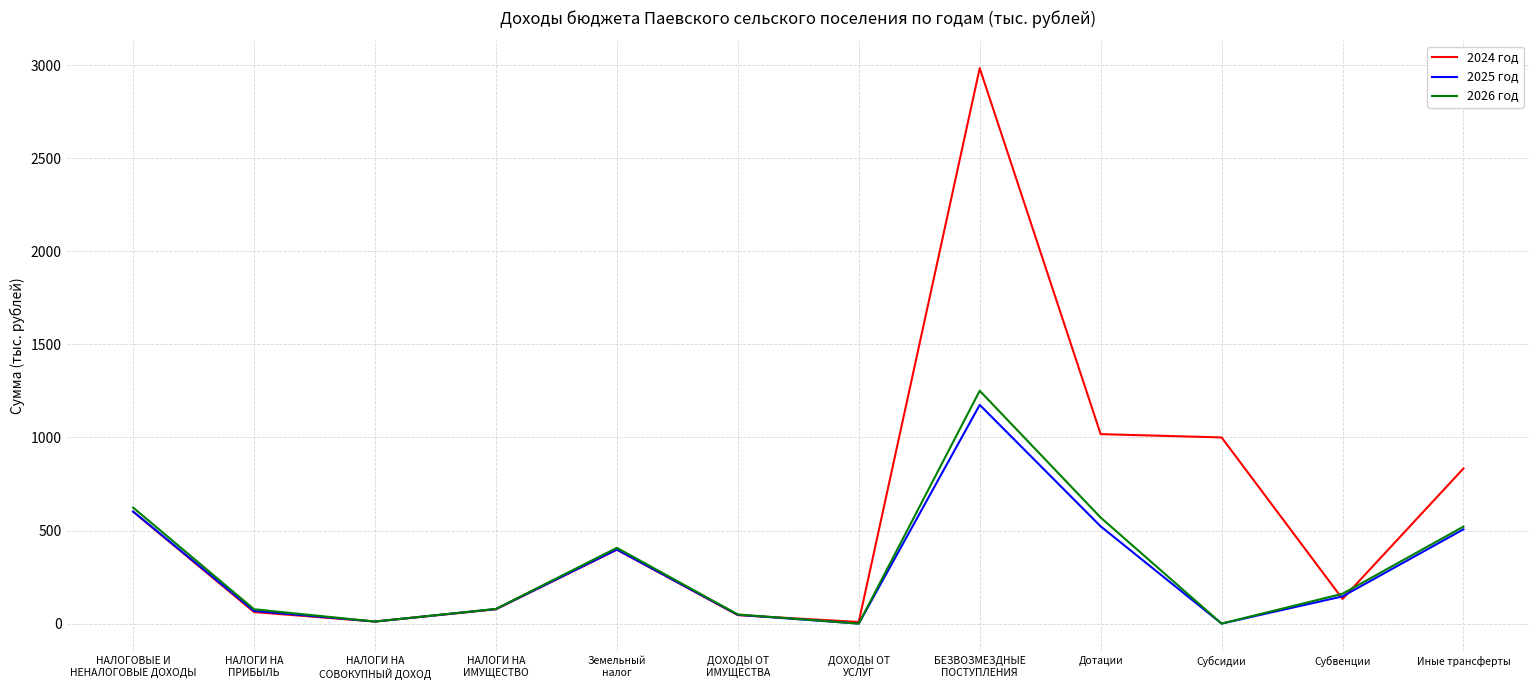

Which series has the widest spread of values?

2024 год